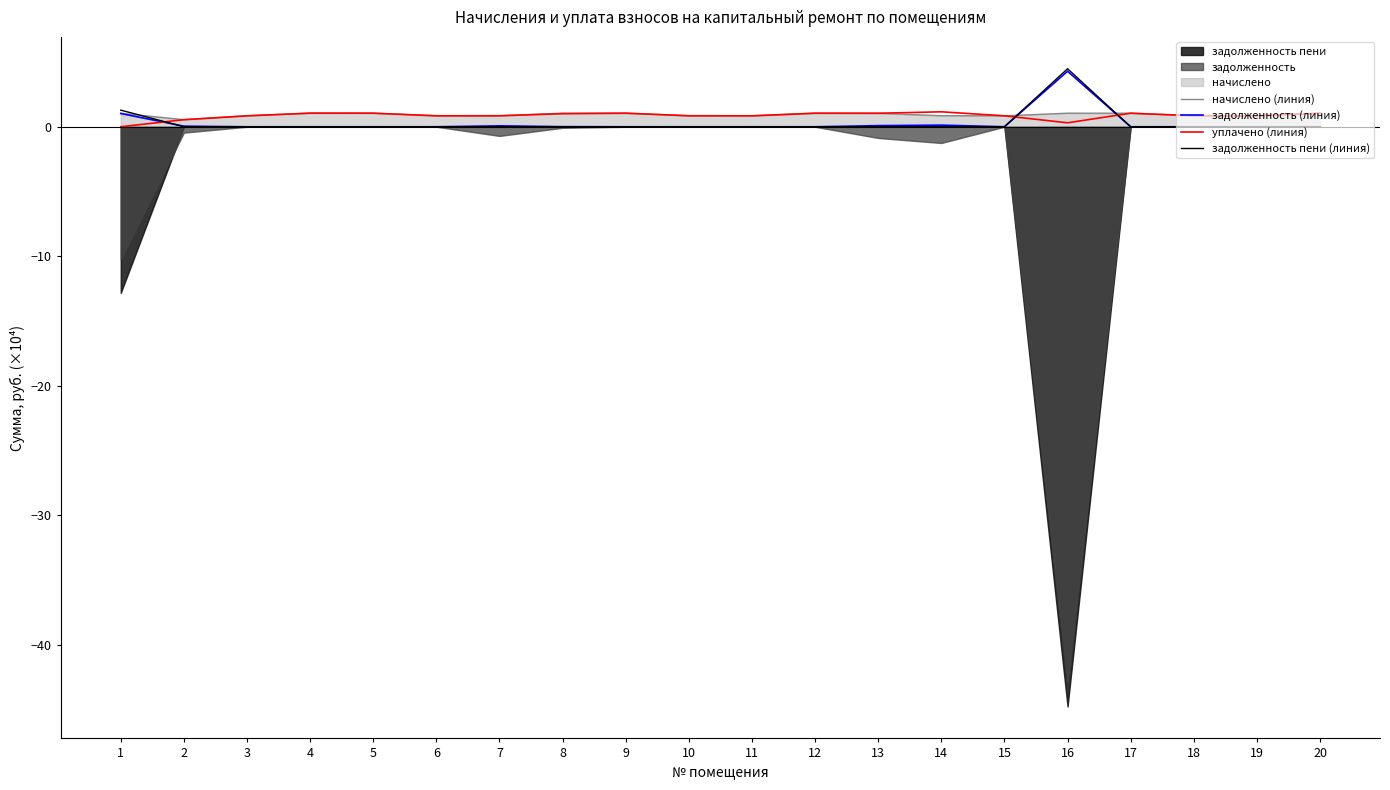

The задолженность (линия) series shows 0.0 at 8. True or false?

True